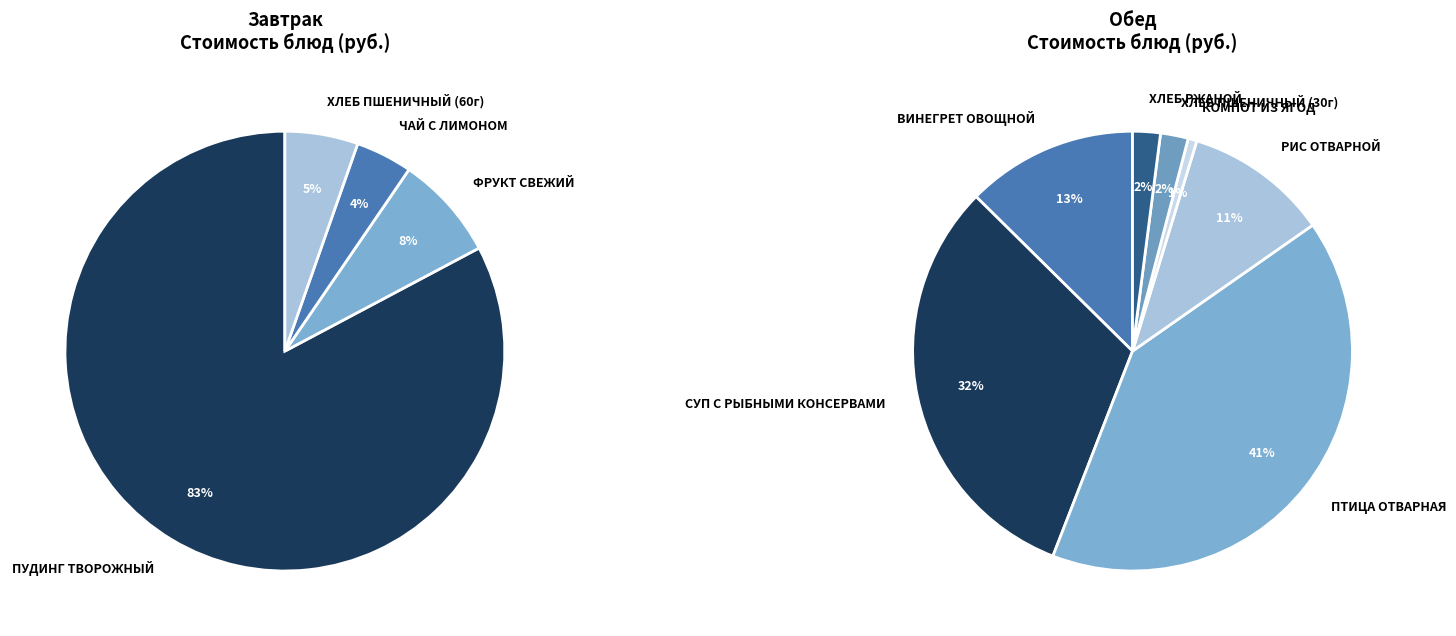

Count the number of slices in the pie.

11